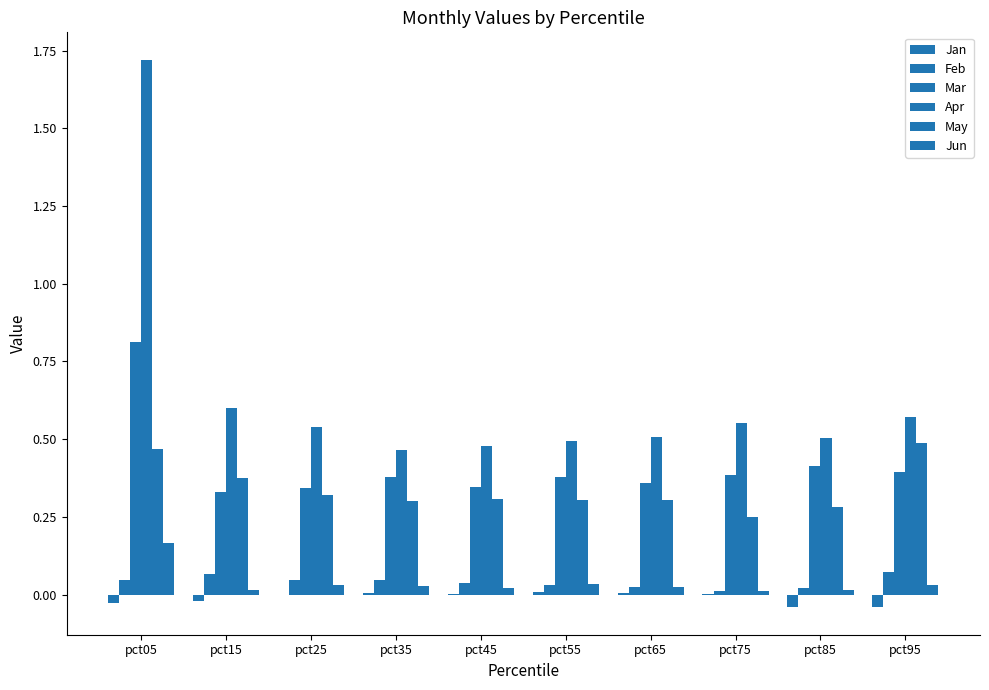

Are the bars grouped side by side (vs. stacked)?

Yes